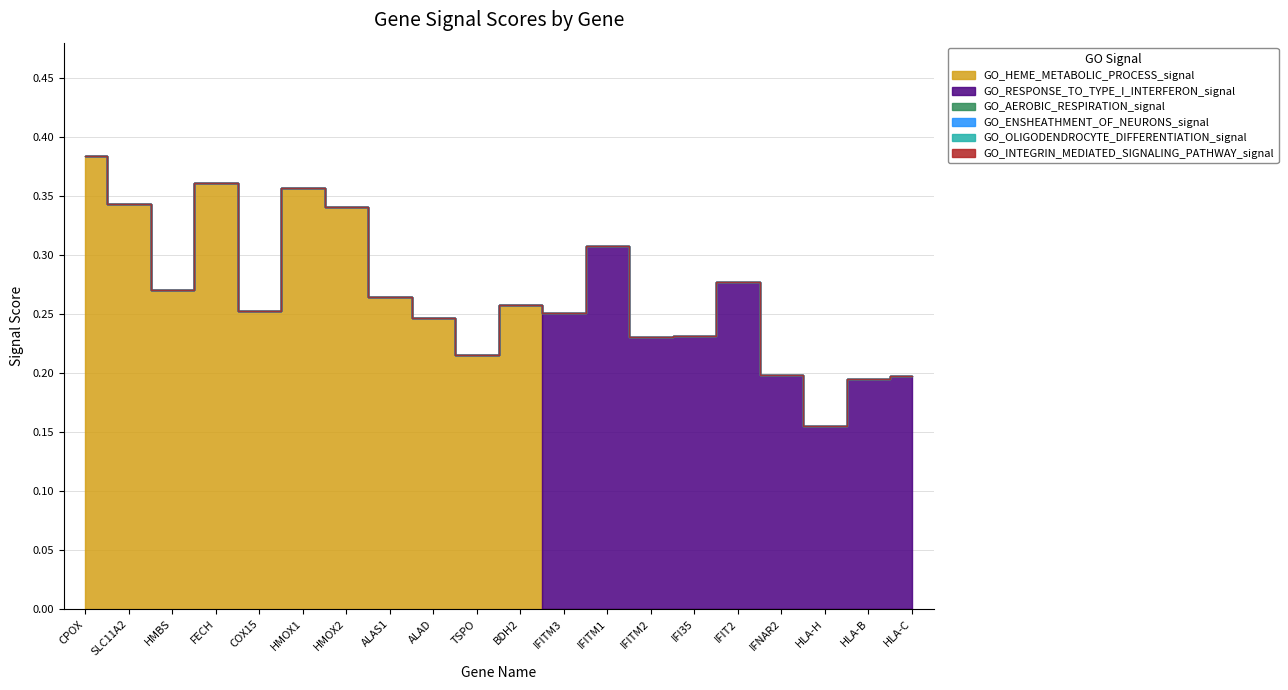

At which category is the sum across all series the highest?

CPOX